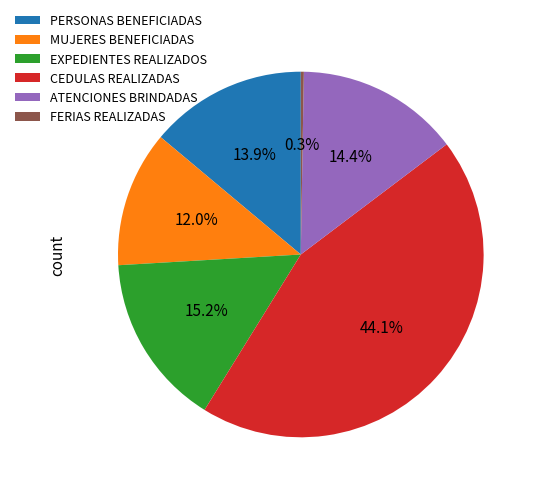

Which has a higher value, MUJERES BENEFICIADAS or EXPEDIENTES REALIZADOS?

EXPEDIENTES REALIZADOS